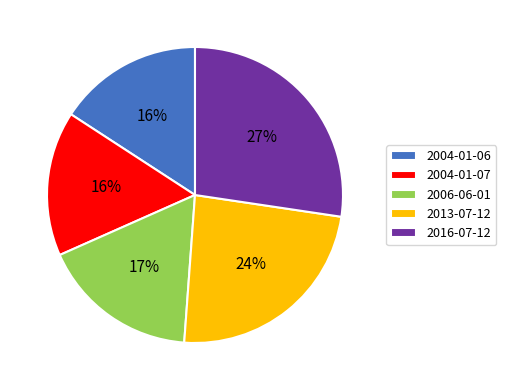

To the nearest percent, what portion does 2004-01-07 represent?

16%